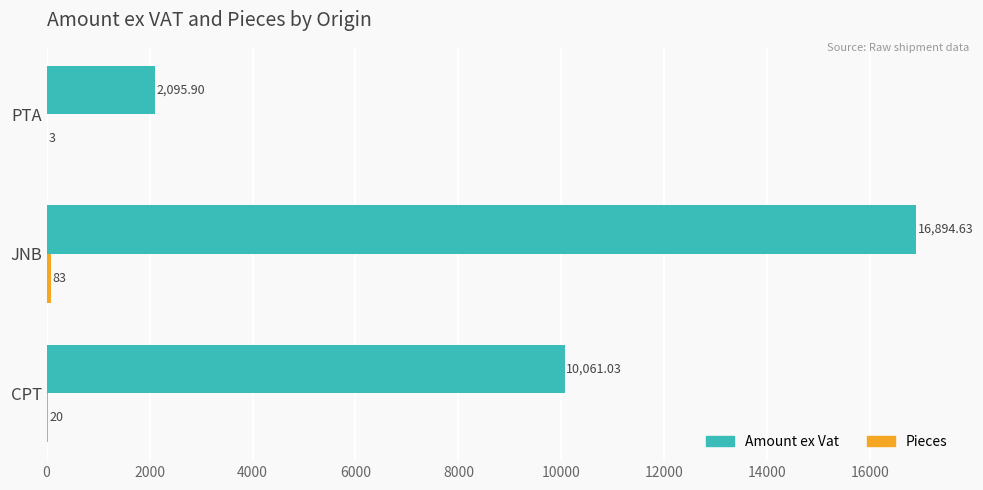

Which series changed the most between CPT and PTA?

Amount ex Vat